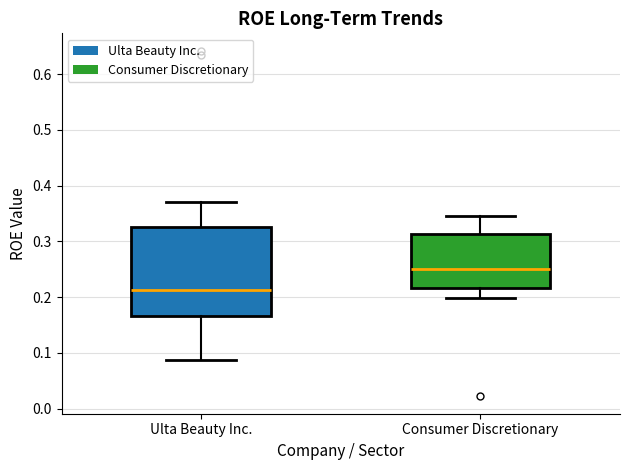

Which box's median line is the highest?

Consumer Discretionary